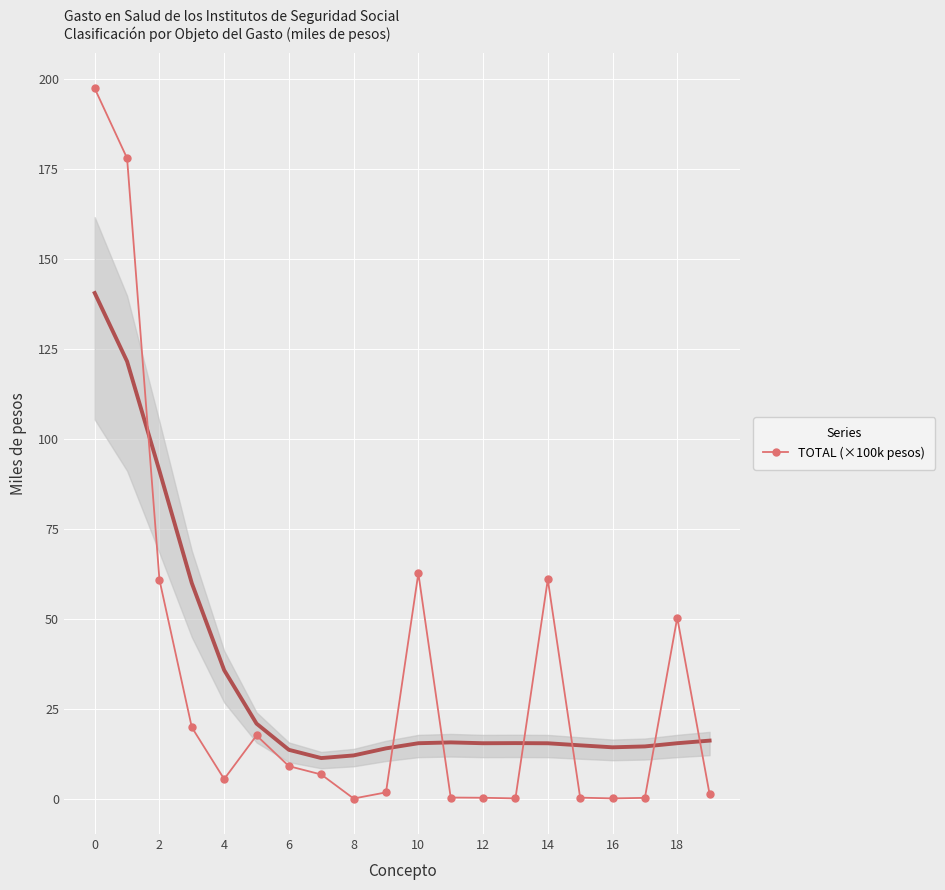

What is the maximum value for TOTAL (×100k pesos)?

197.3